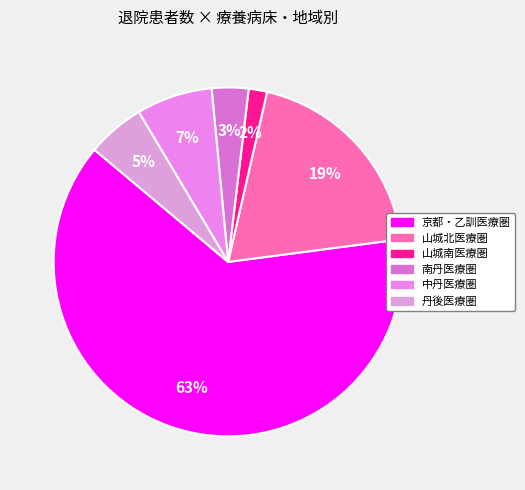

What is the smallest slice in the pie chart?

山城南医療圏